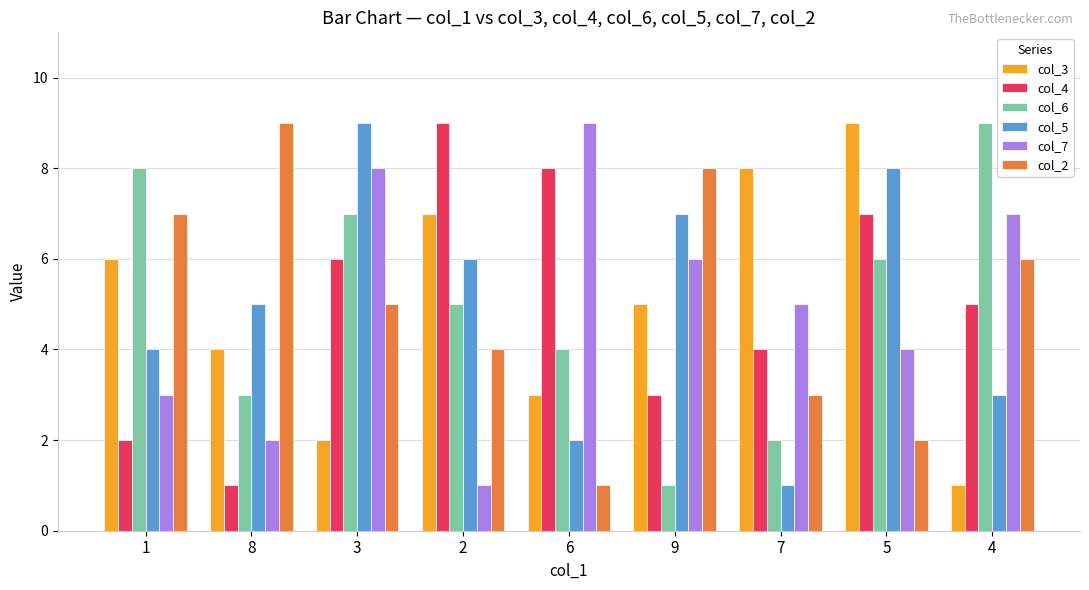

How many distinct data groups are displayed?

6